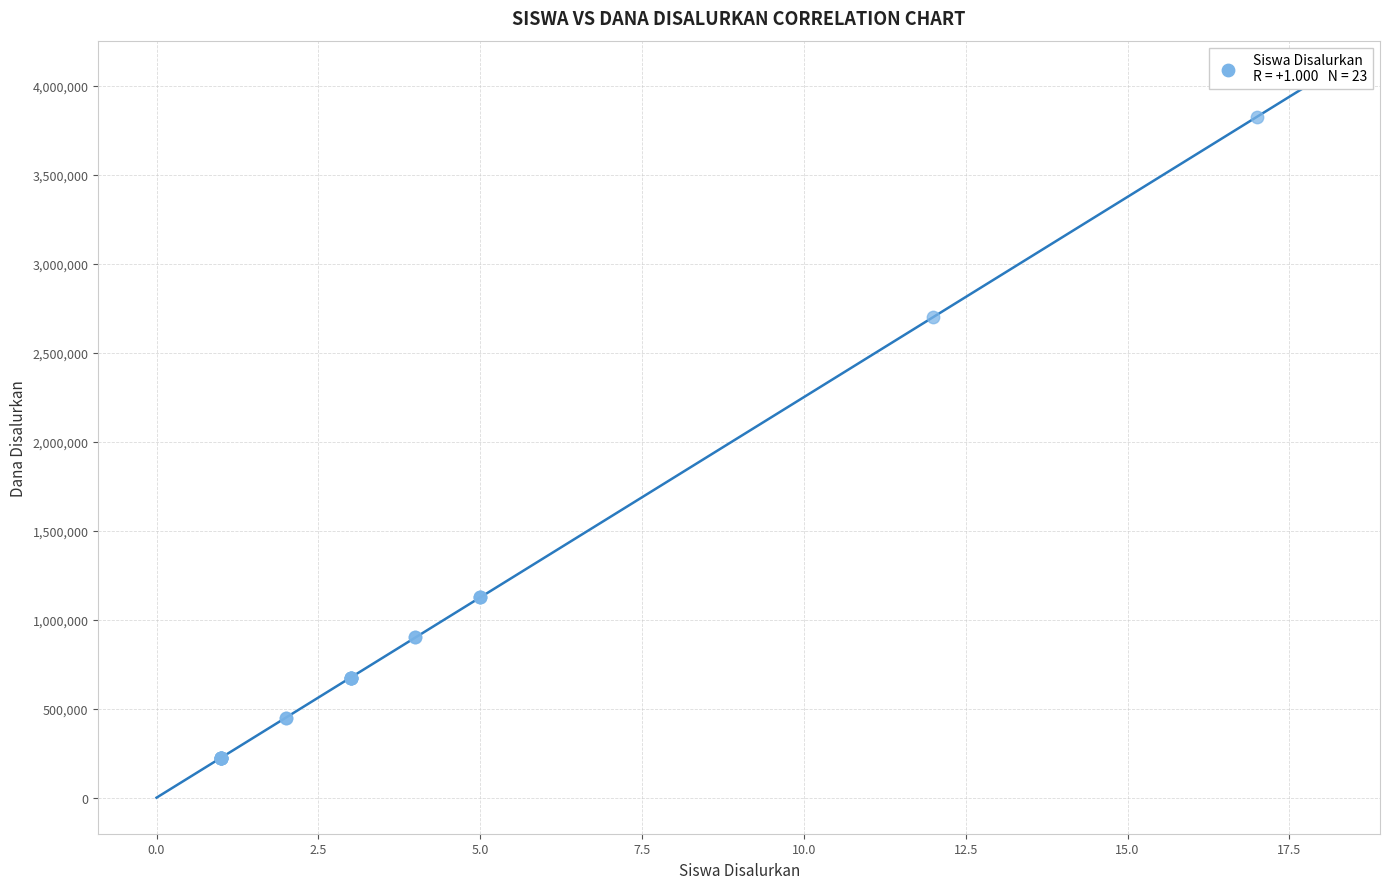

What Y value in the scatter plot is closest to 2025000?

2700000